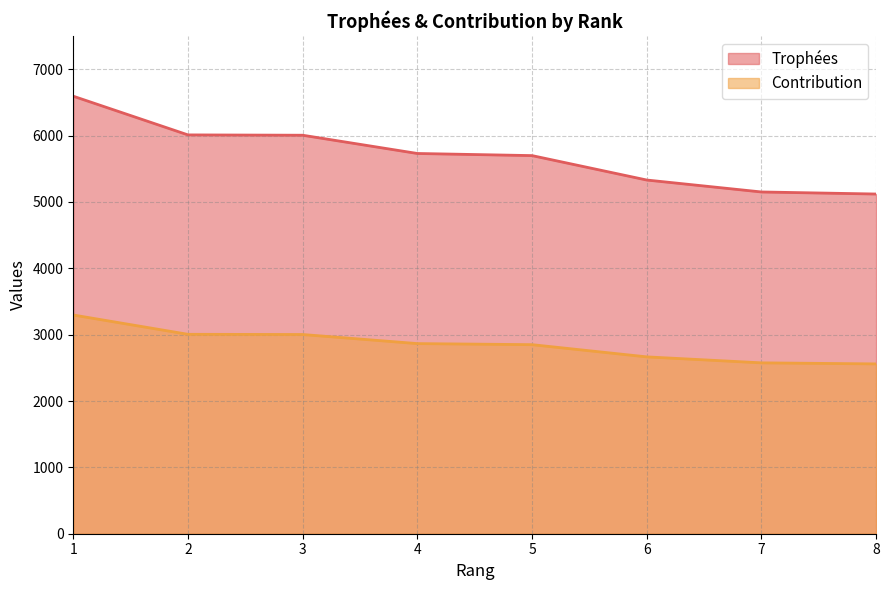

Does the chart have visible grid lines?

Yes